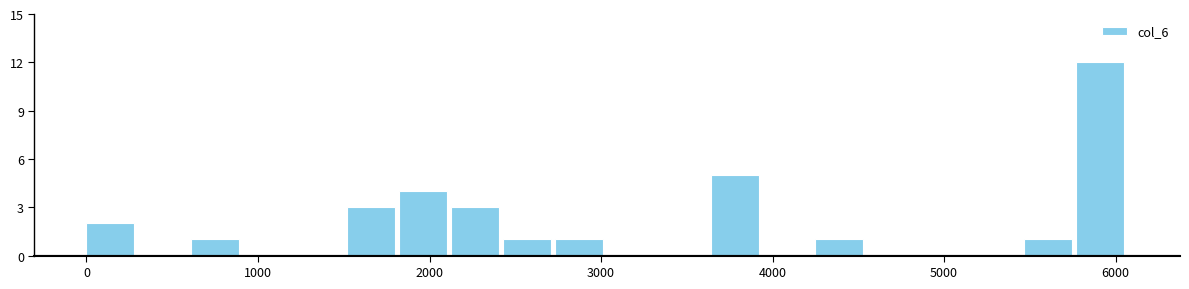

Read against the x-axis, roughly where is the centre of the tallest bar?

5900